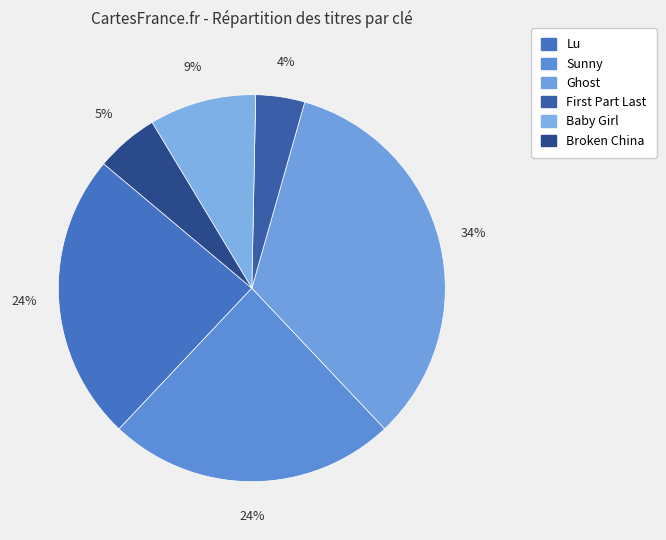

Is there any slice that represents more than half of the pie?

No